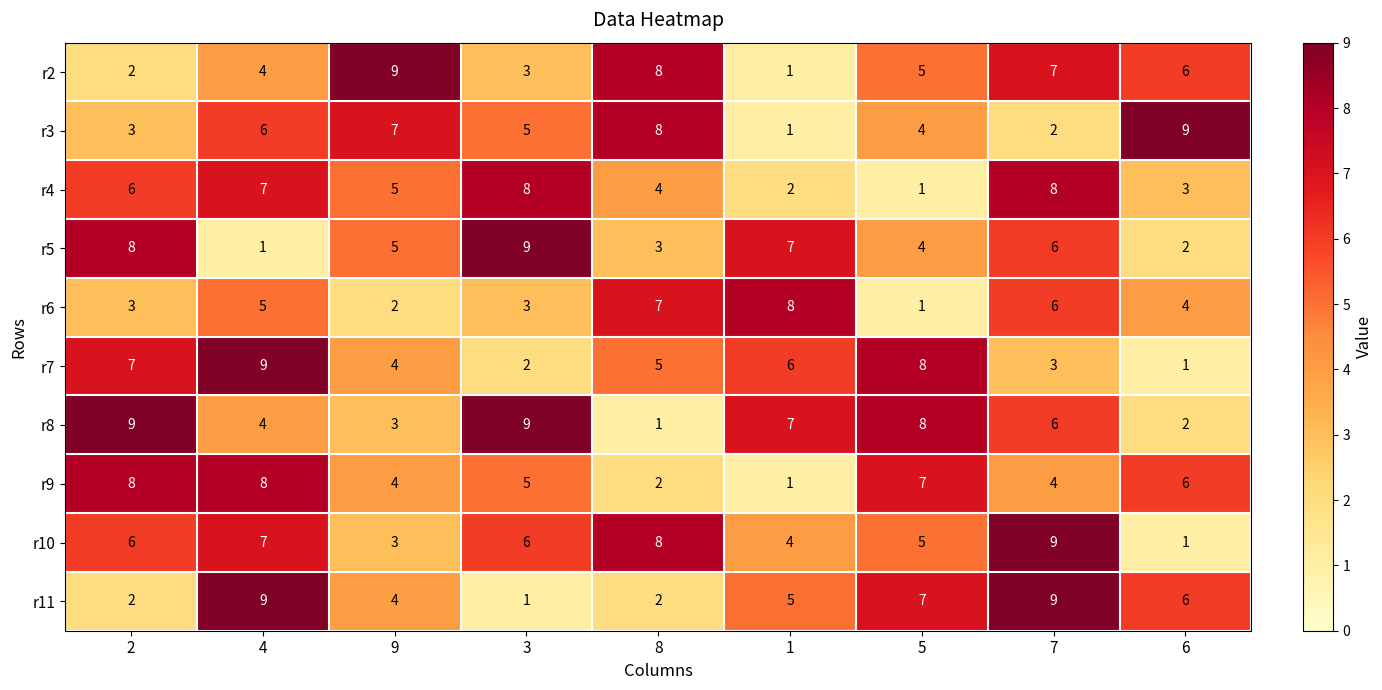

What is the minimum value shown in the chart?

1